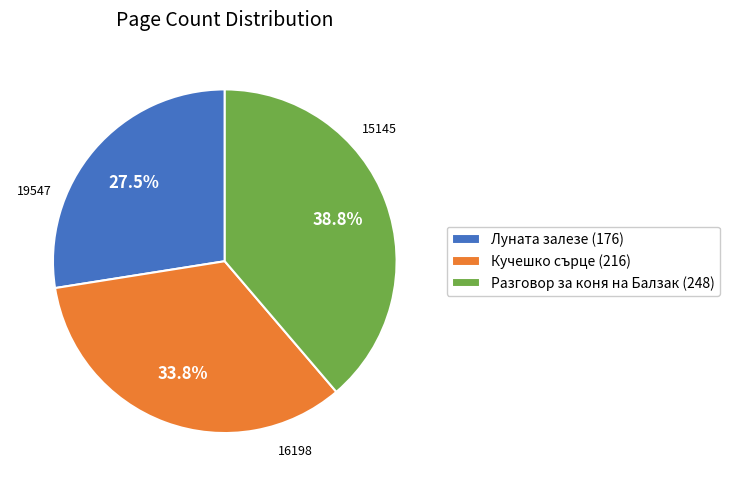

Between Кучешко сърце (216) and Разговор за коня на Балзак (248), which is larger?

Разговор за коня на Балзак (248)